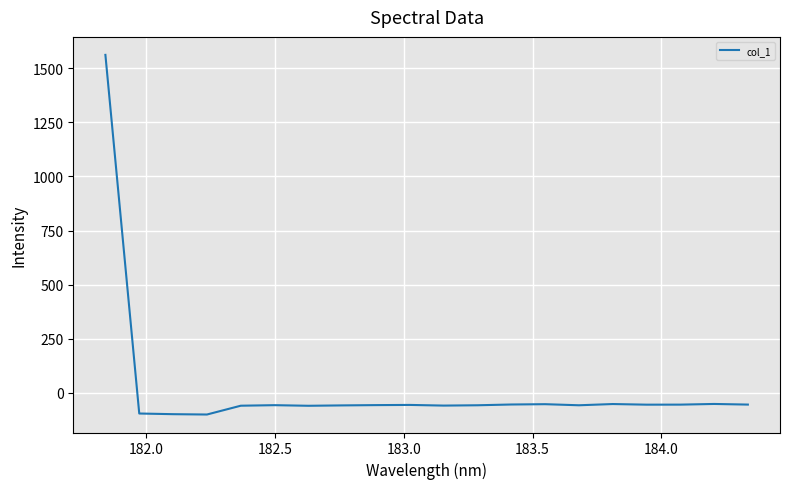

What is the maximum value shown in the chart?

1562.1